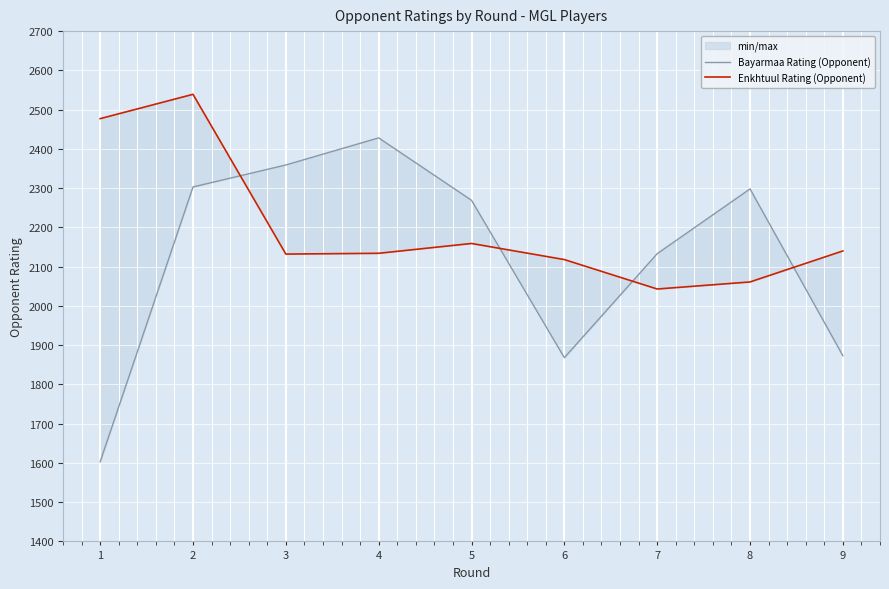

What is the highest value of the Bayarmaa Rating (Opponent) series?

2428